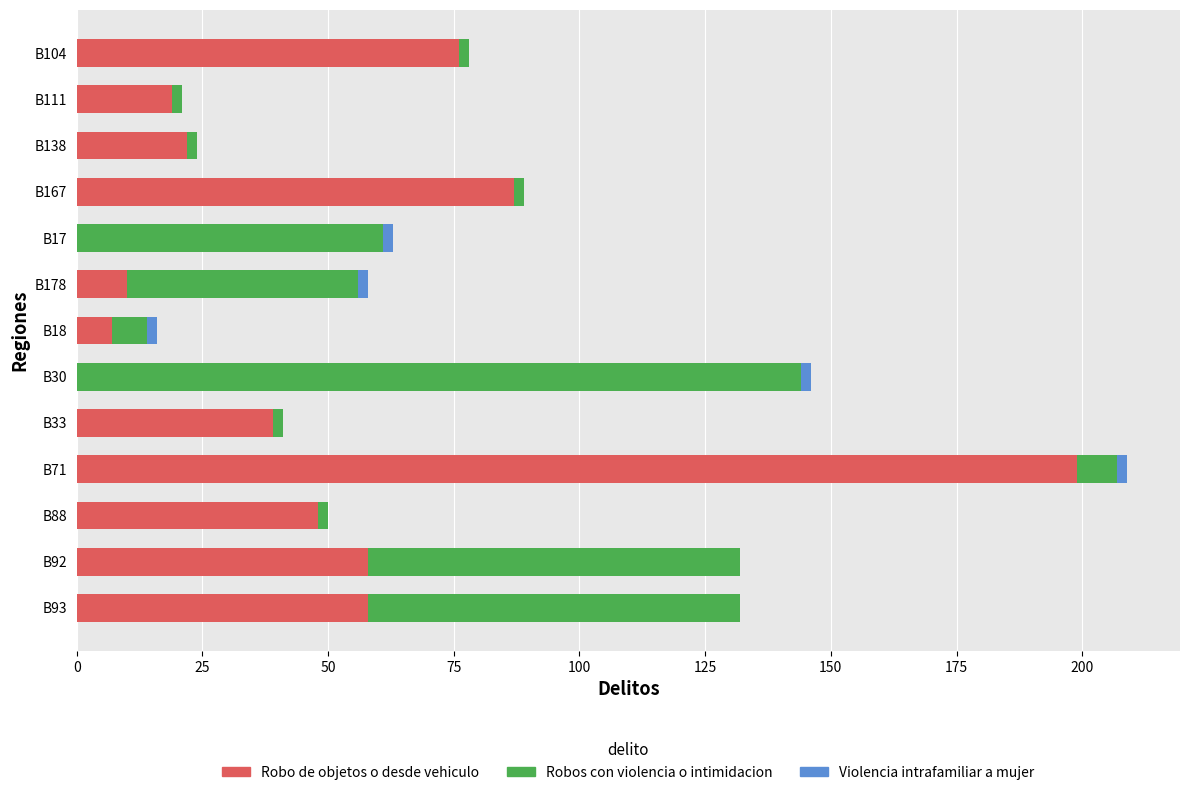

At which category is the sum across all series the highest?

B71